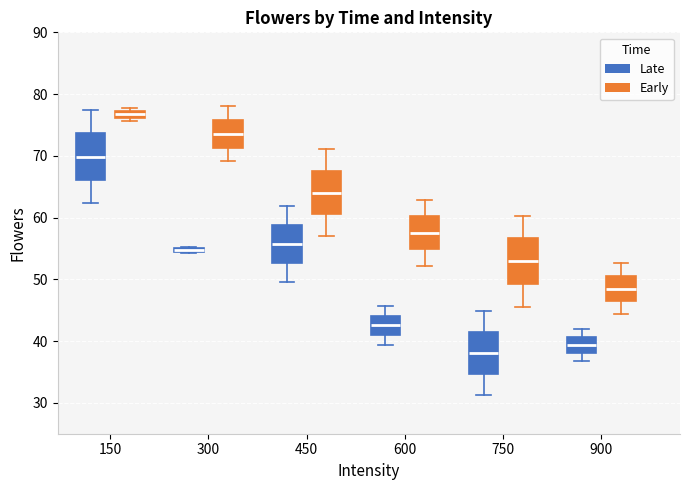

Which box has the lowest median line?

750 (Late)